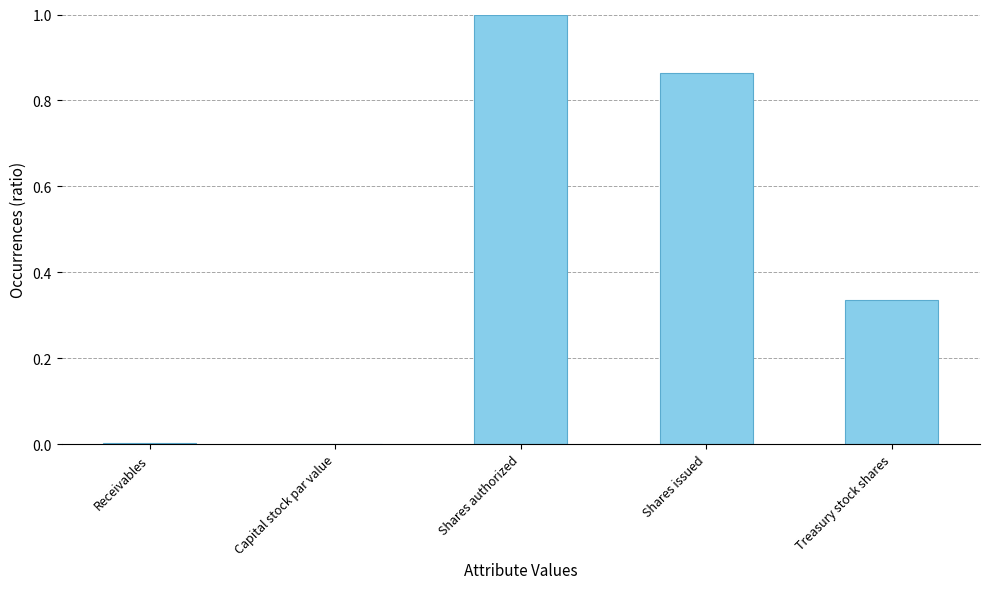

The chart shows a value of 0.1 at Treasury stock shares. True or false?

False